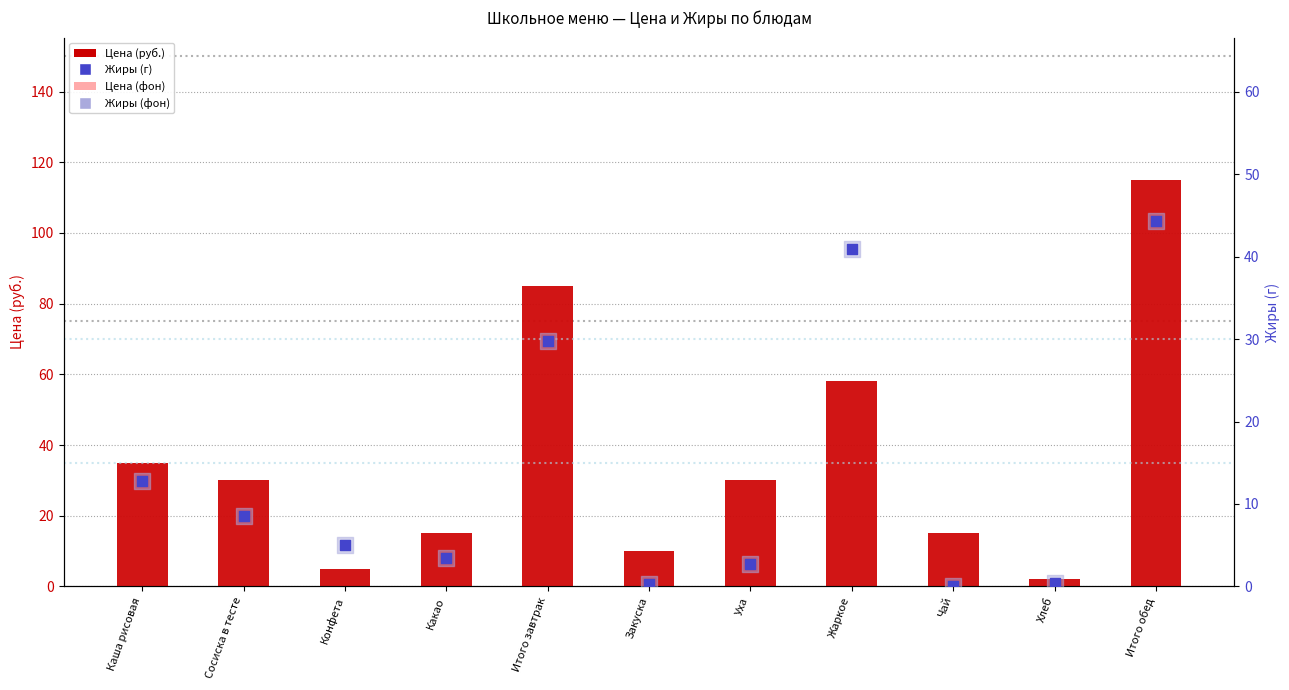

What are all the series names shown in the legend?

Цена (руб.), Цена (фон), Жиры (г), Жиры (фон)